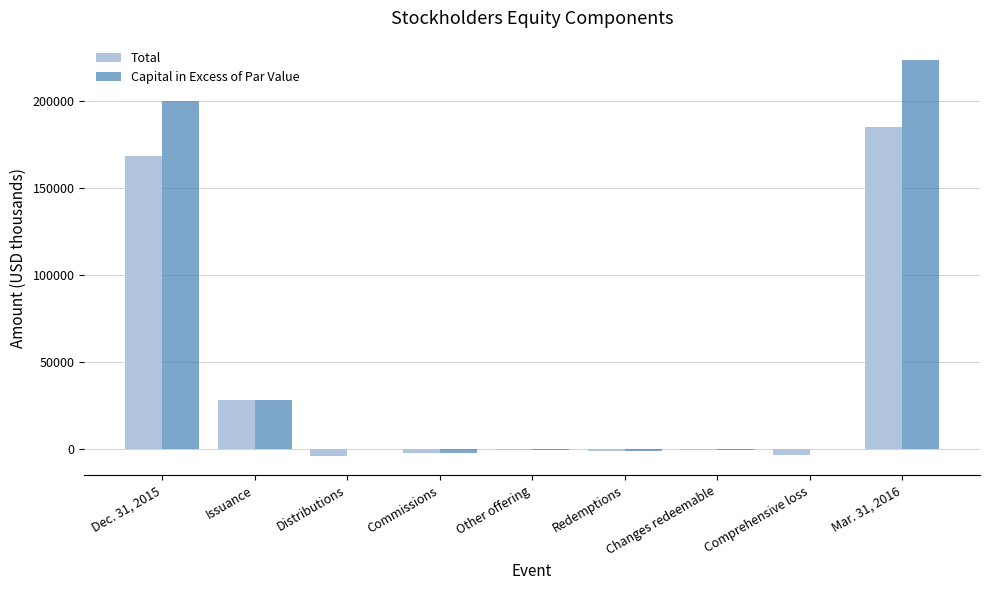

Which series has the largest total across all categories?

Capital in Excess of Par Value